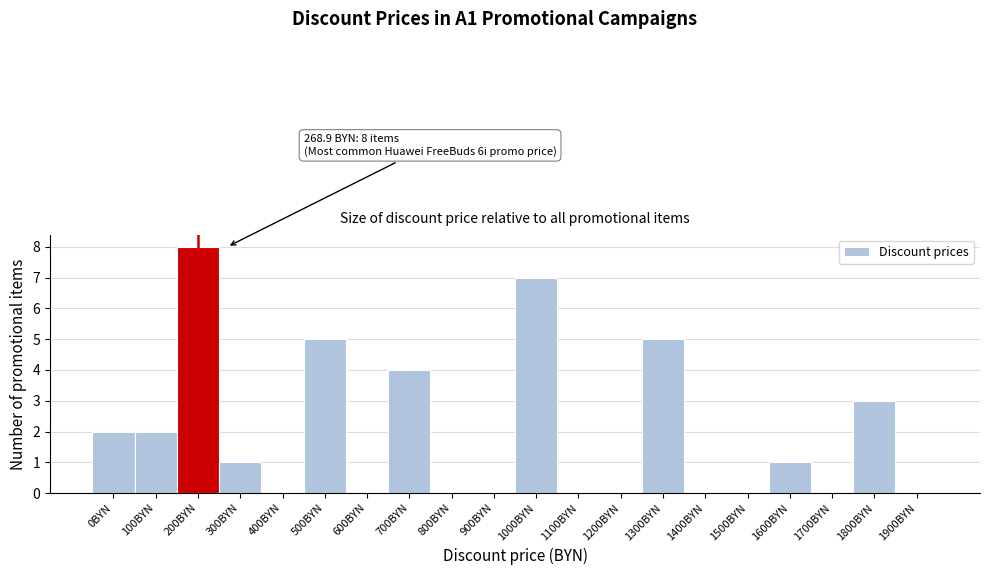

Reading left to right, extract all data points from this chart.

0BYN=2	100BYN=2	200BYN=8	300BYN=1	400BYN=0	500BYN=5	600BYN=0	700BYN=4	800BYN=0	900BYN=0	1000BYN=7	1100BYN=0	1200BYN=0	1300BYN=5	1400BYN=0	1500BYN=0	1600BYN=1	1700BYN=0	1800BYN=3	1900BYN=0